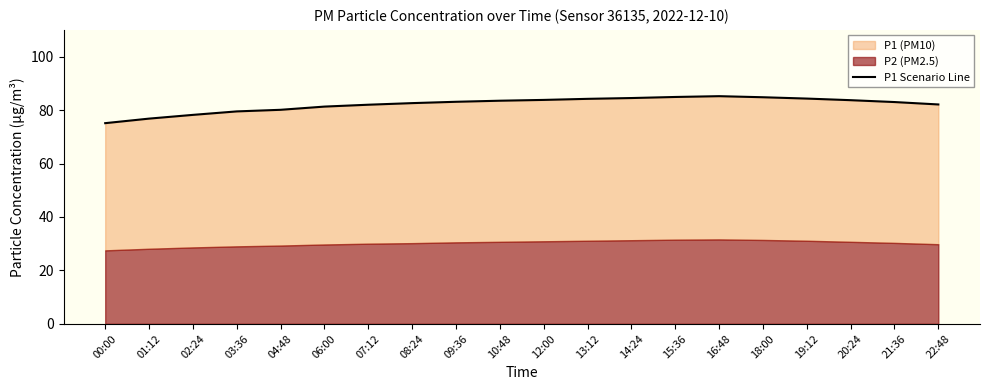

What is the label of the 16th point from the left?

18:00